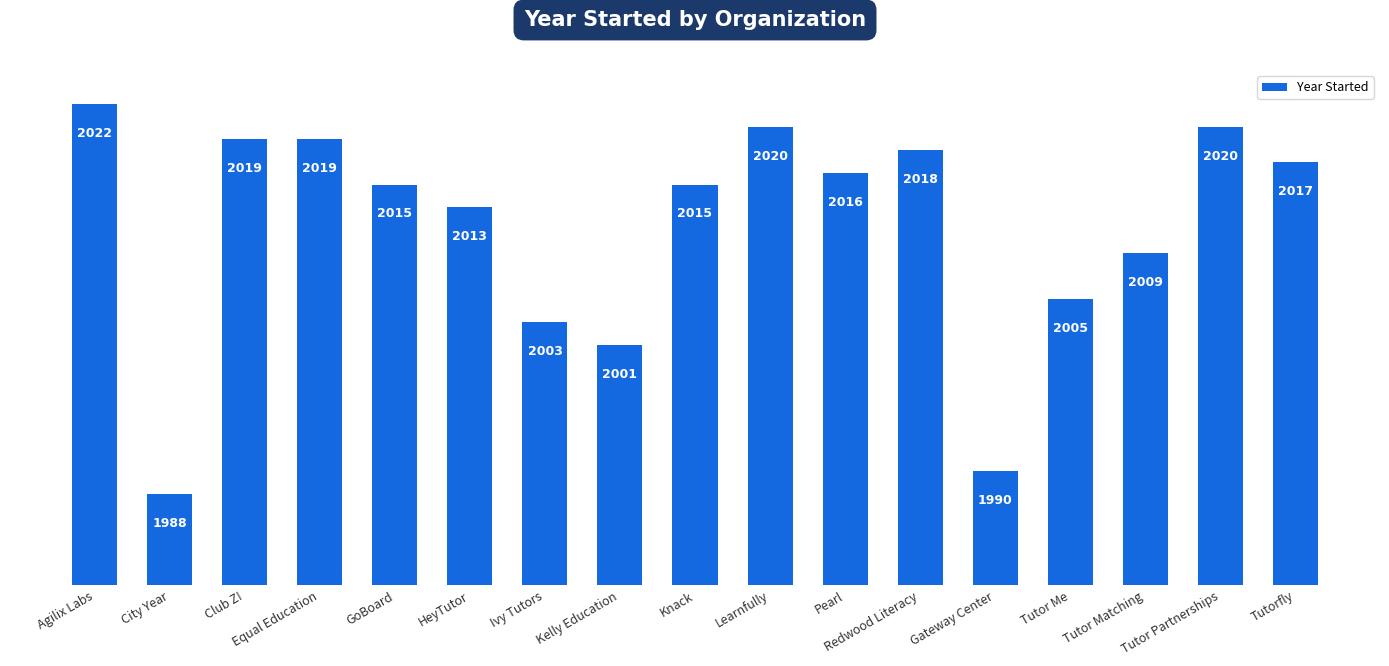

What is the label of the 6th bar from the right?

Redwood Literacy